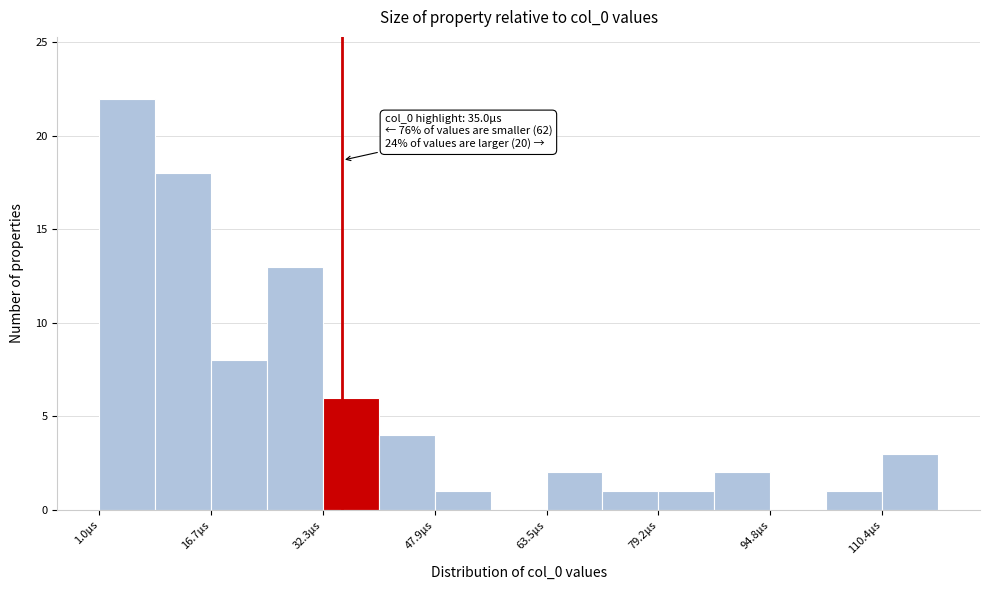

Read against the x-axis, roughly where is the centre of the tallest bar?

4